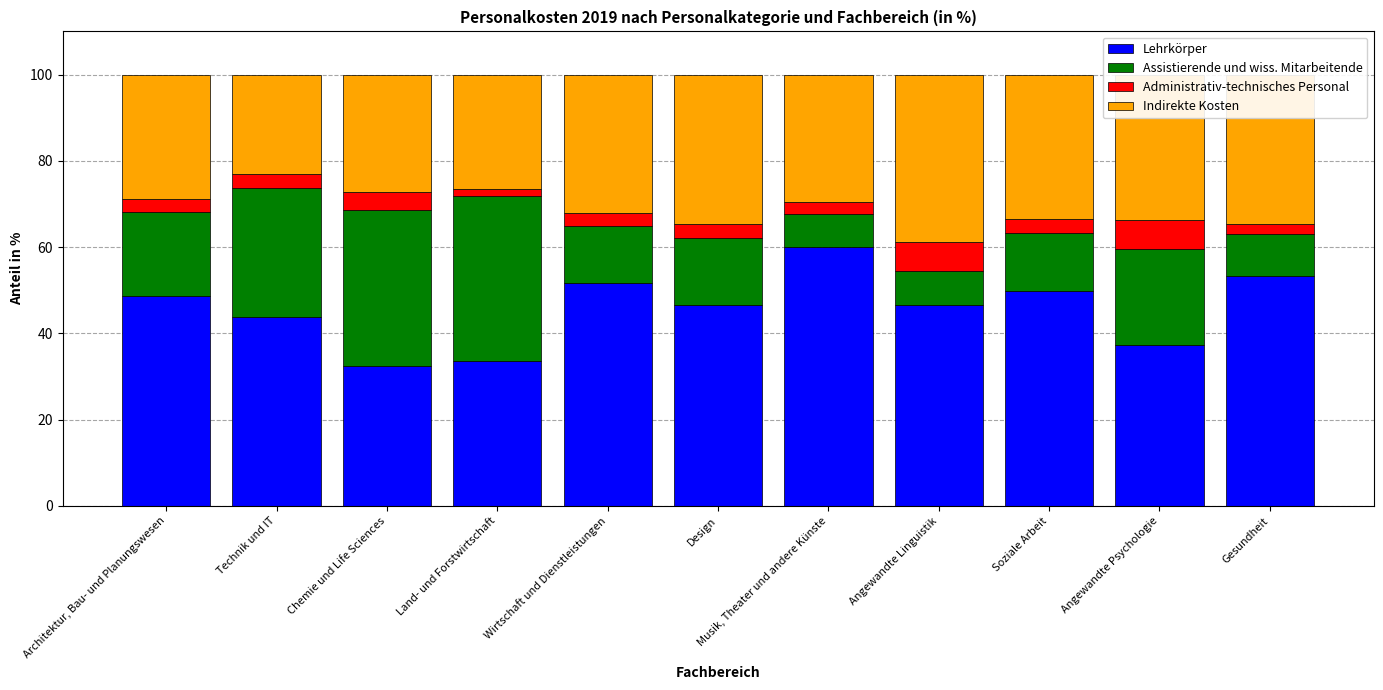

What is the maximum value for Lehrkörper?

60.0